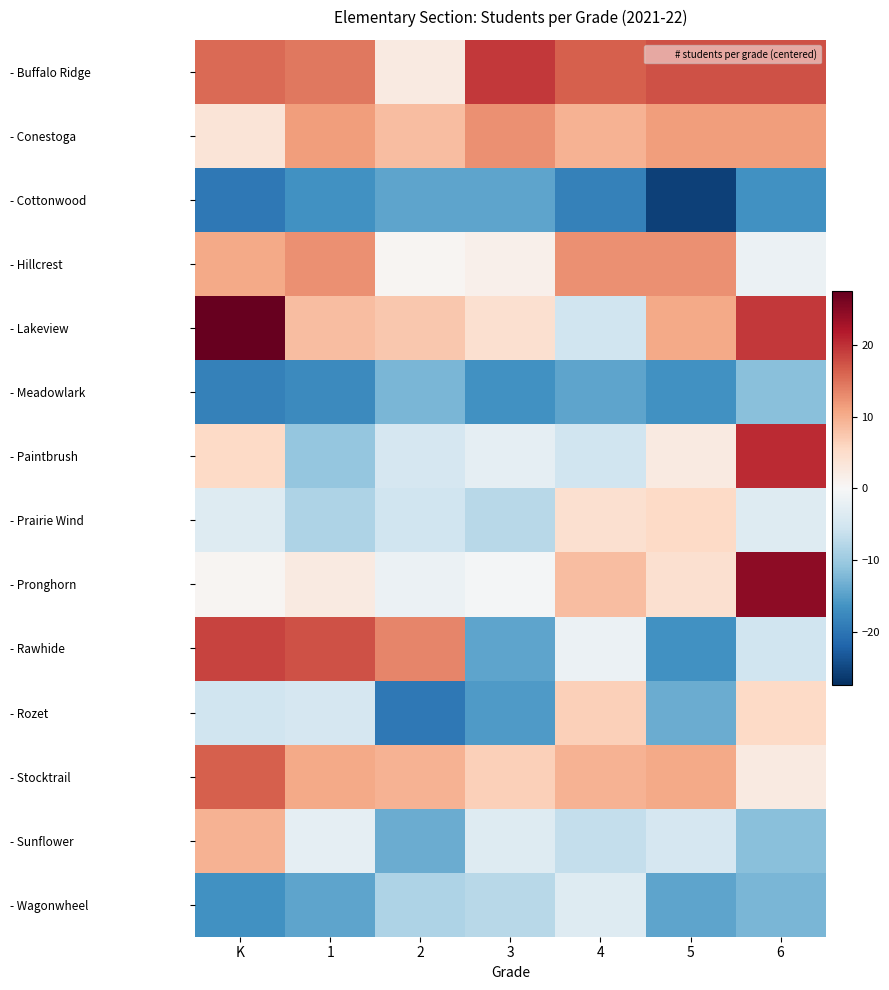

Reading left to right, list all the values displayed in this chart.

- Buffalo Ridge: K=15.4	1=14.4	2=2.4	3=19.4	4=16.4	5=17.4	6=17.4
- Conestoga: K=3.4	1=11.4	2=8.4	3=12.4	4=9.4	5=11.4	6=11.4
- Cottonwood: K=-19.6	1=-16.6	2=-14.6	3=-14.6	4=-18.6	5=-25.6	6=-16.6
- Hillcrest: K=10.4	1=12.4	2=0.4	3=1.4	4=12.4	5=12.4	6=-1.6
- Lakeview: K=27.4	1=8.4	2=7.4	3=4.4	4=-5.6	5=10.4	6=19.4
- Meadowlark: K=-18.6	1=-17.6	2=-12.6	3=-16.6	4=-14.6	5=-16.6	6=-11.6
- Paintbrush: K=5.4	1=-10.6	2=-4.6	3=-2.6	4=-5.6	5=2.4	6=20.4
- Prairie Wind: K=-3.6	1=-8.6	2=-5.6	3=-7.6	4=4.4	5=5.4	6=-3.6
- Pronghorn: K=0.4	1=2.4	2=-1.6	3=-0.6	4=8.4	5=4.4	6=24.4
- Rawhide: K=18.4	1=17.4	2=13.4	3=-14.6	4=-1.6	5=-16.6	6=-5.6
- Rozet: K=-5.6	1=-4.6	2=-19.6	3=-15.6	4=6.4	5=-13.6	6=5.4
- Stocktrail: K=16.4	1=10.4	2=9.4	3=6.4	4=9.4	5=10.4	6=2.4
- Sunflower: K=9.4	1=-2.6	2=-13.6	3=-3.6	4=-6.6	5=-4.6	6=-11.6
- Wagonwheel: K=-16.6	1=-14.6	2=-8.6	3=-7.6	4=-3.6	5=-14.6	6=-12.6